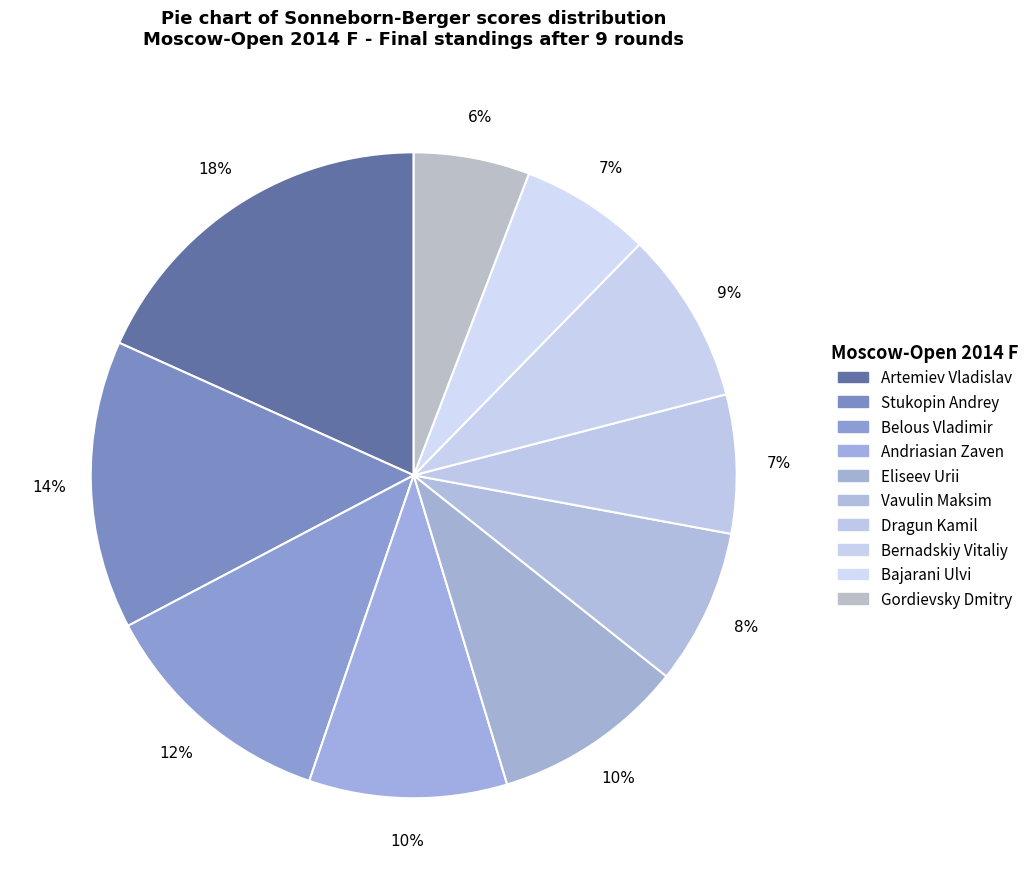

Is the sum of Bajarani Ulvi and Andriasian Zaven greater than half?

No